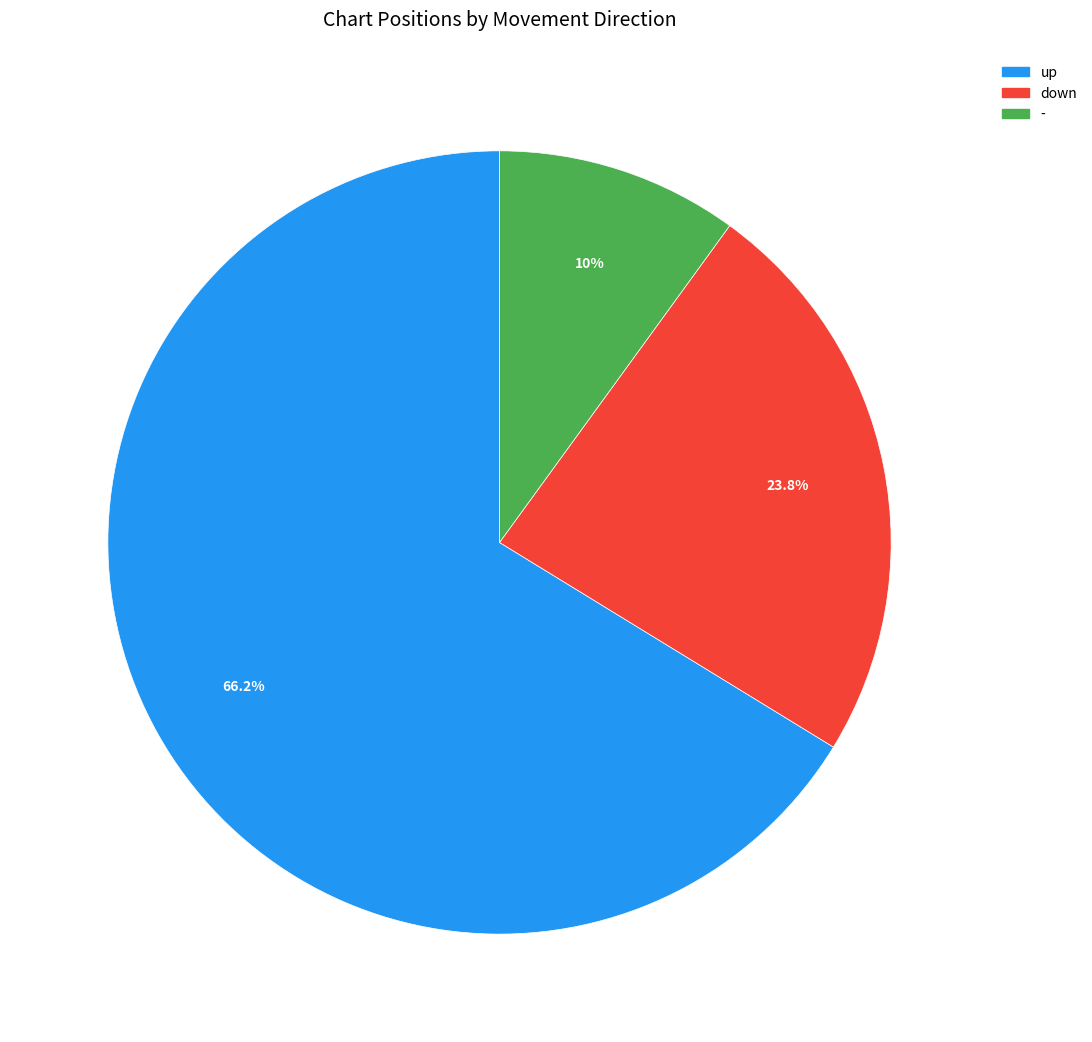

To the nearest percent, what is the average slice percentage?

33%